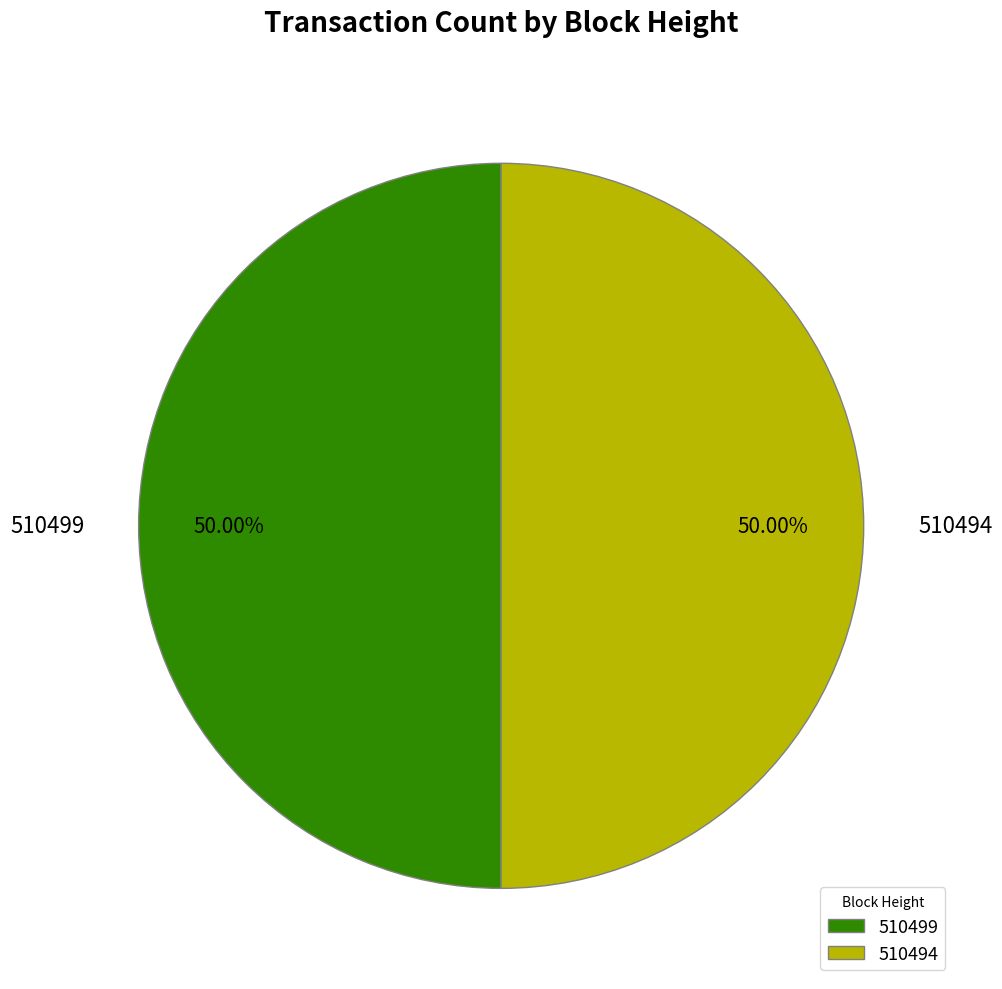

To the nearest percent, what percentage of the pie is 510494?

50%